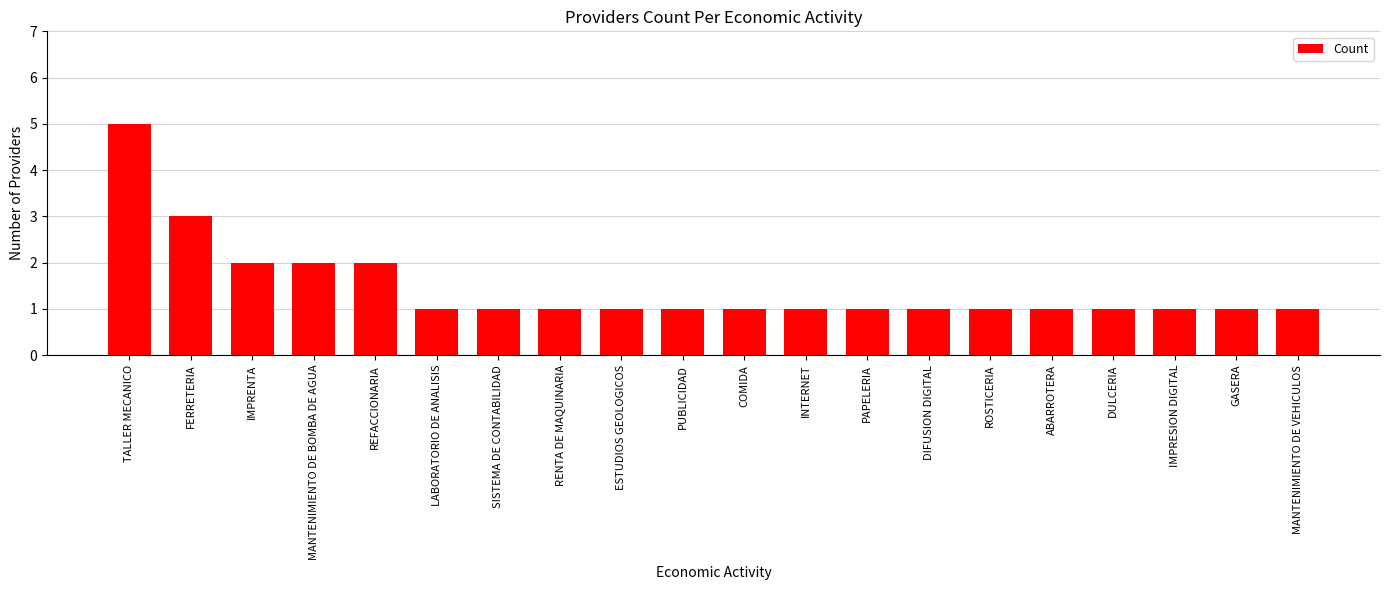

What is the sum of the values at GASERA and DULCERIA?

2